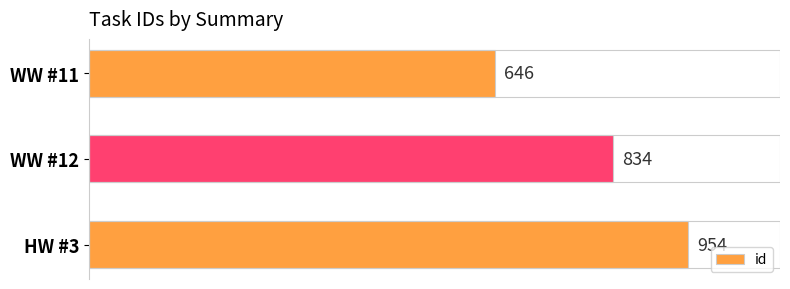

At which label is the value closest to 800?

WW #12